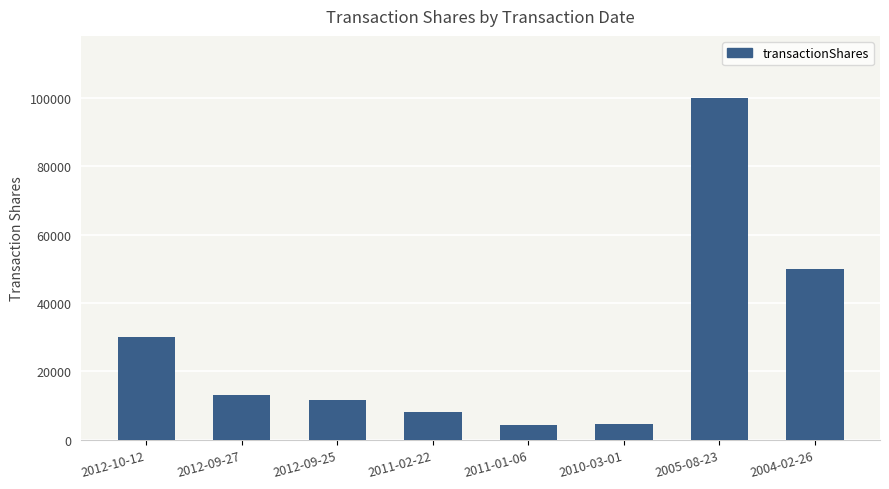

The chart shows a value of 8206 at 2011-02-22. True or false?

True